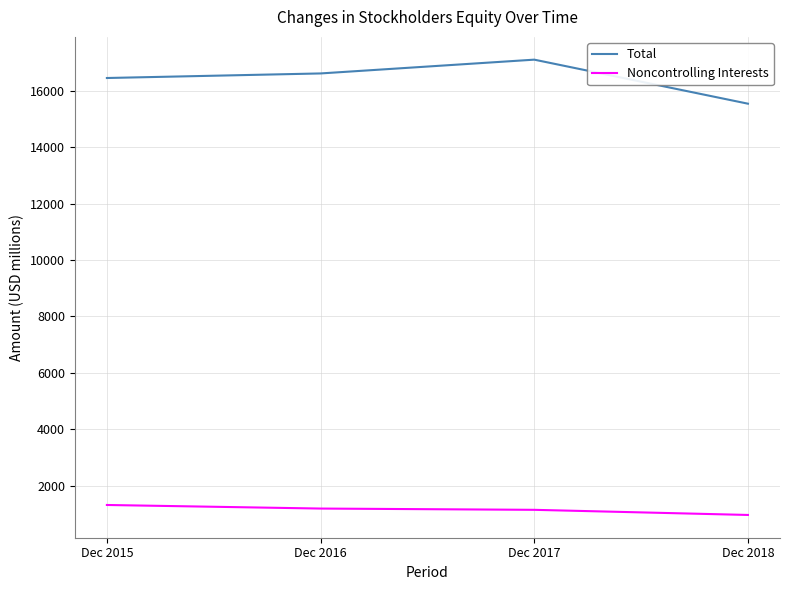

Is the value of Noncontrolling Interests at Dec 2017 greater than the value of Total at Dec 2017?

No